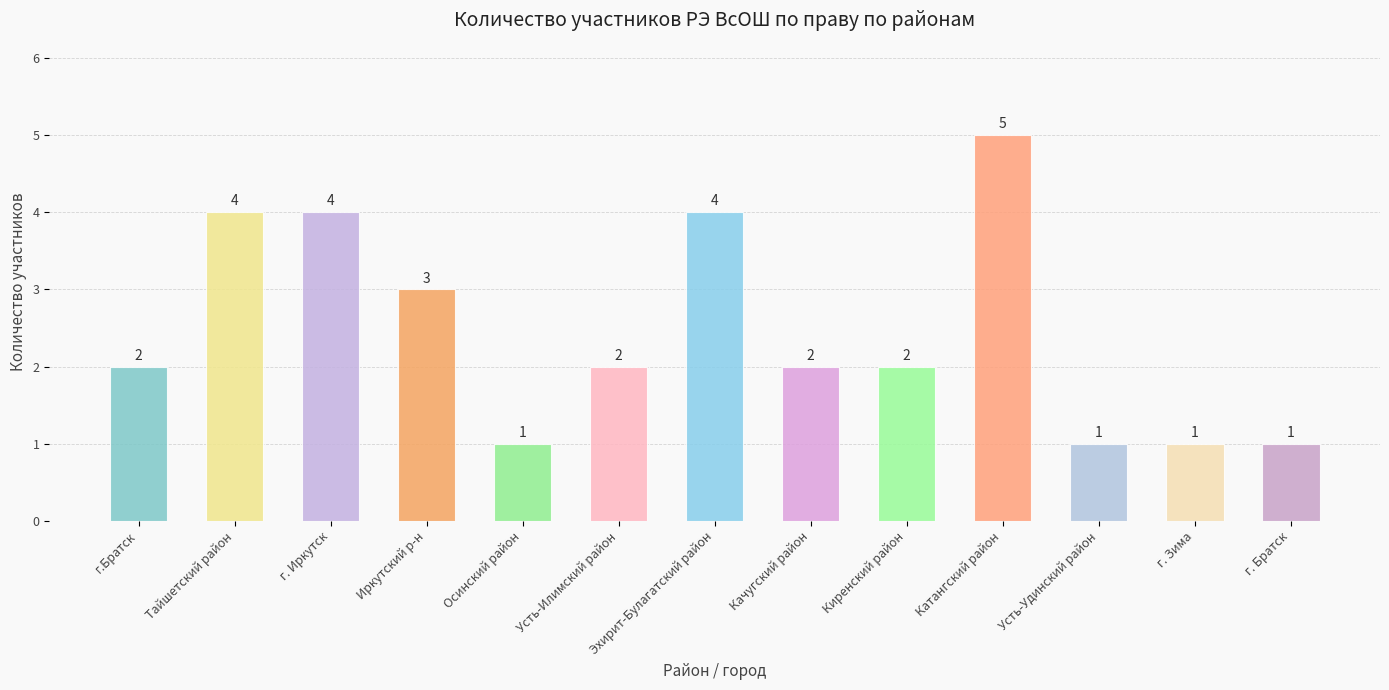

Which category has the highest value across all series?

Катангский район